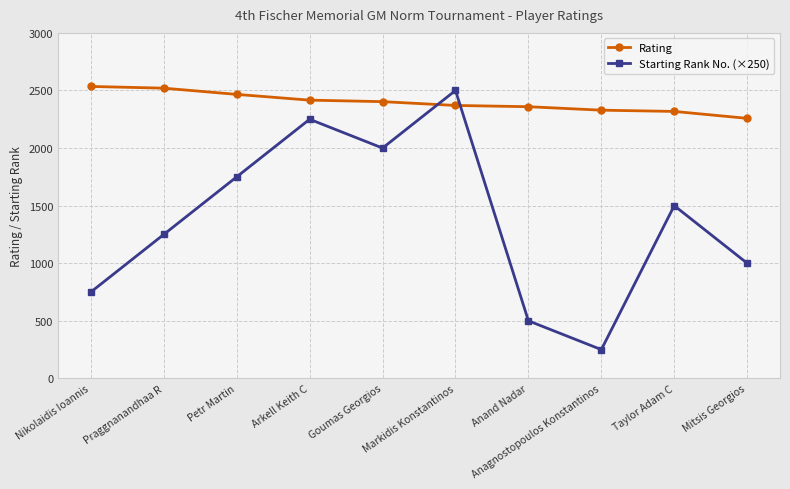

At which label does Starting Rank No. (×250) first exceed 1500?

Petr Martin